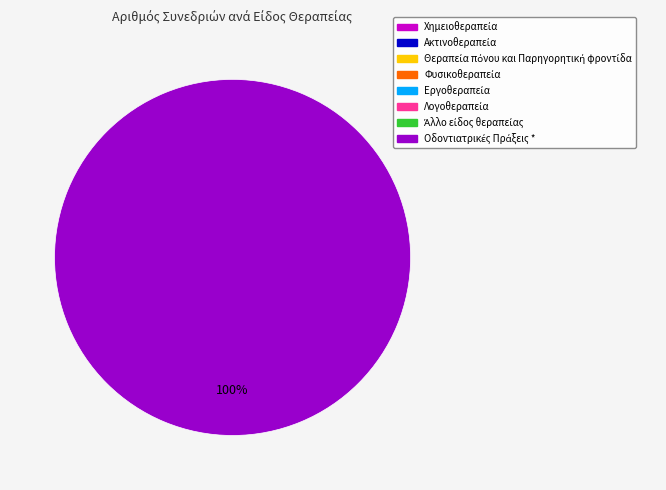

Is there any slice that represents more than half of the pie?

Yes